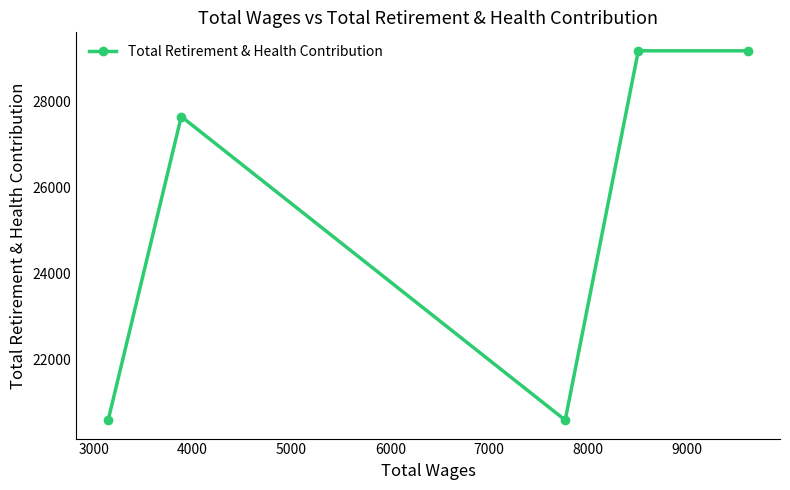

What is the difference between the maximum and second lowest values?

8586